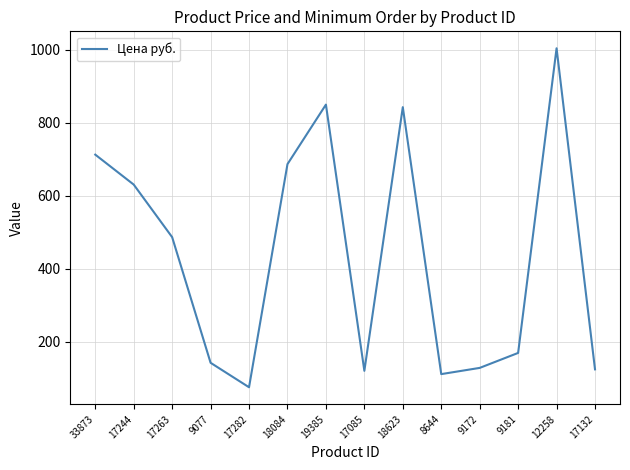

What is the smallest value displayed?

76.0